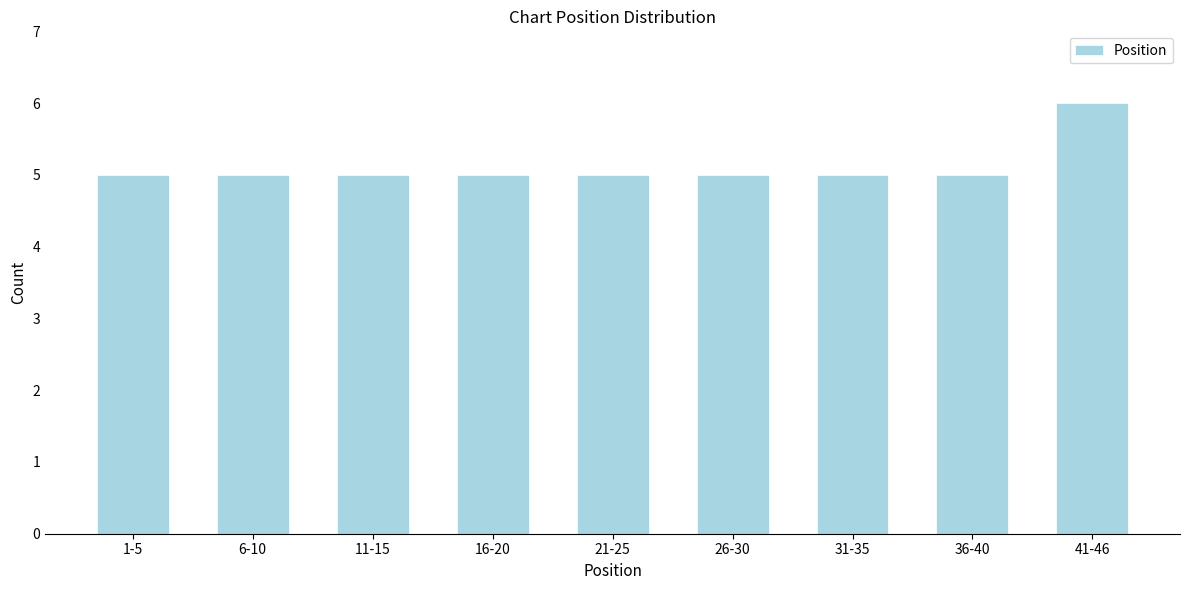

Reading left to right, list all the values displayed in this chart.

5	5	5	5	5	5	5	5	6